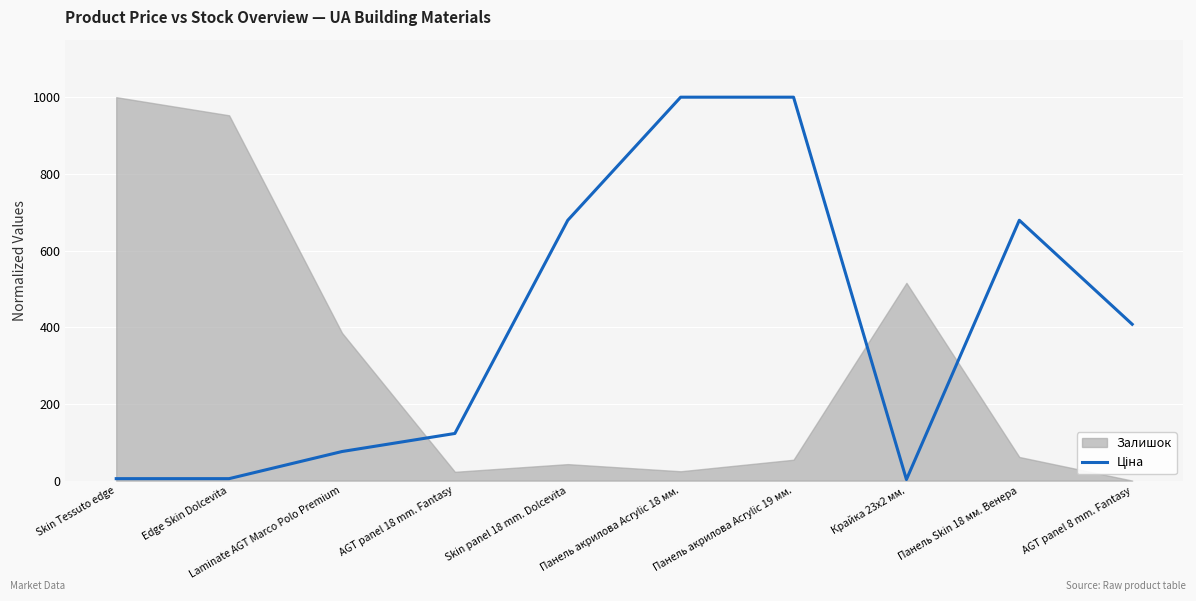

List the labels in order of value, largest first.

Панель акрилова Acrylic 18 мм., Панель акрилова Acrylic 19 мм., Skin panel 18 mm. Dolcevita, Панель Skin 18 мм. Венера, AGT panel 8 mm. Fantasy, AGT panel 18 mm. Fantasy, Laminate AGT Marco Polo Premium, Skin Tessuto edge, Edge Skin Dolcevita, Крайка 23x2 мм.